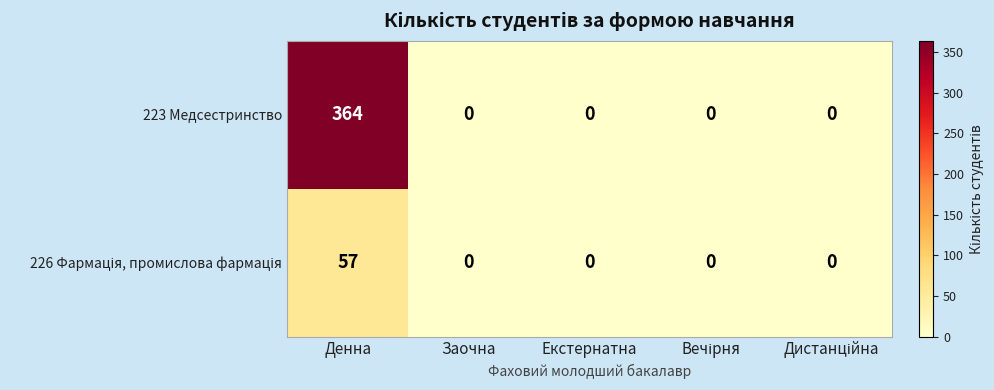

What is the average value of the 223 Медсестринство series?

73